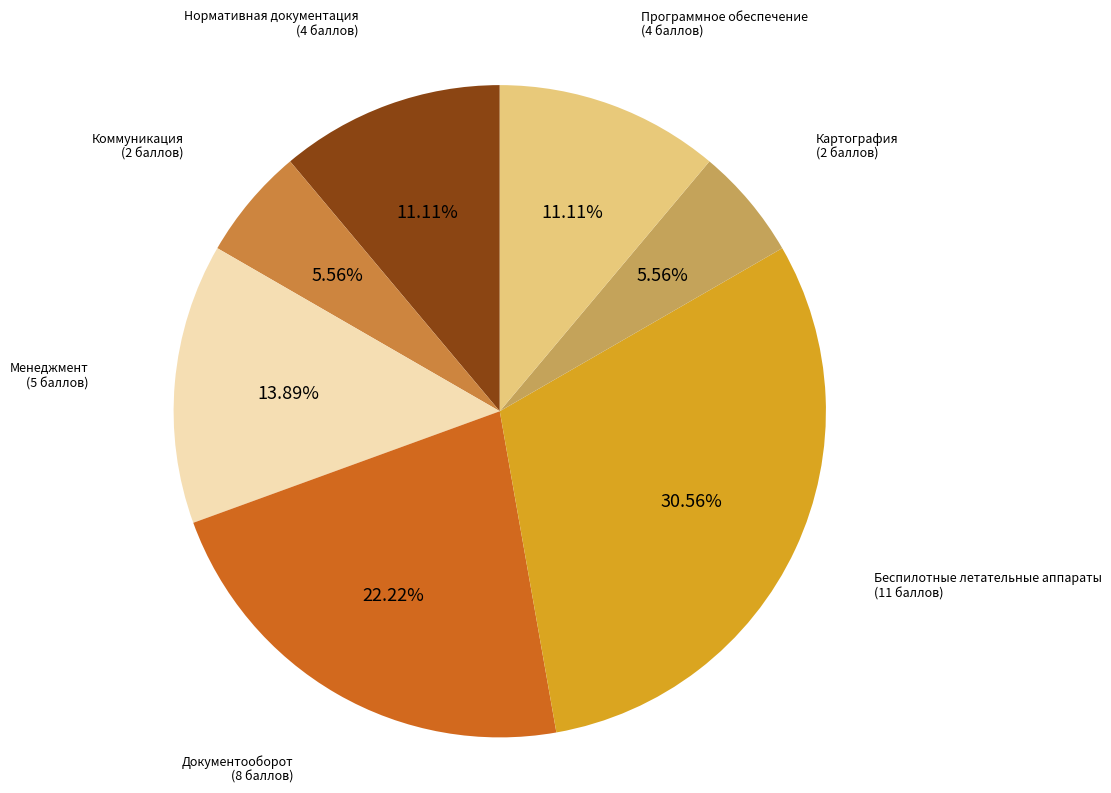

Is Программное обеспечение the majority of the pie?

No